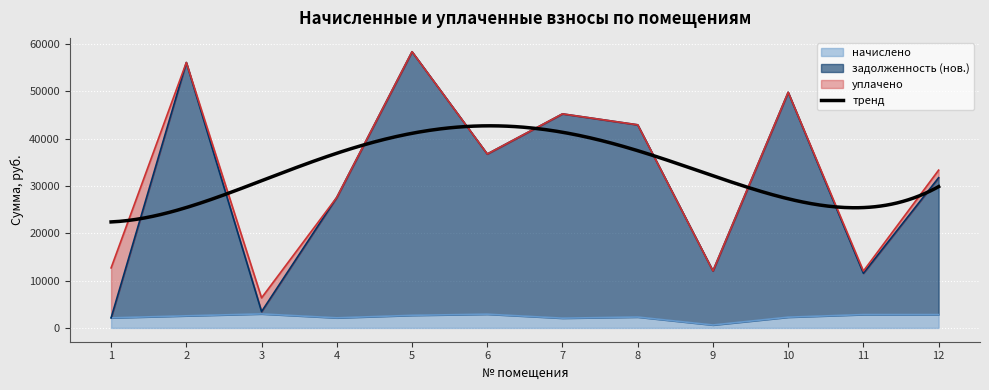

Is the value of начислено at 12 greater than the value of задолженность (нов.) at 4?

No